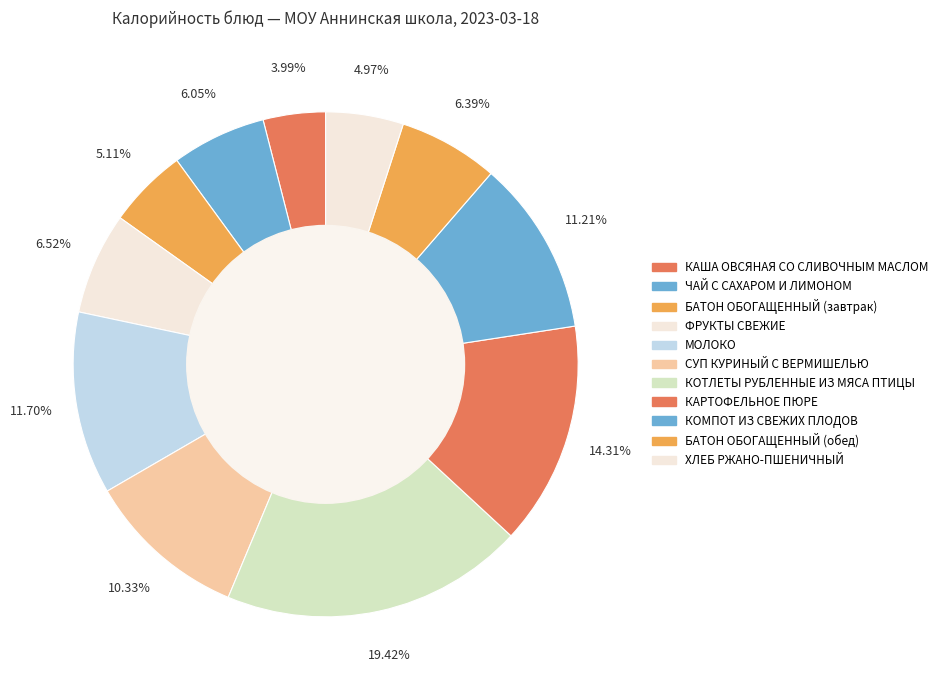

How many segments does this pie chart have?

11